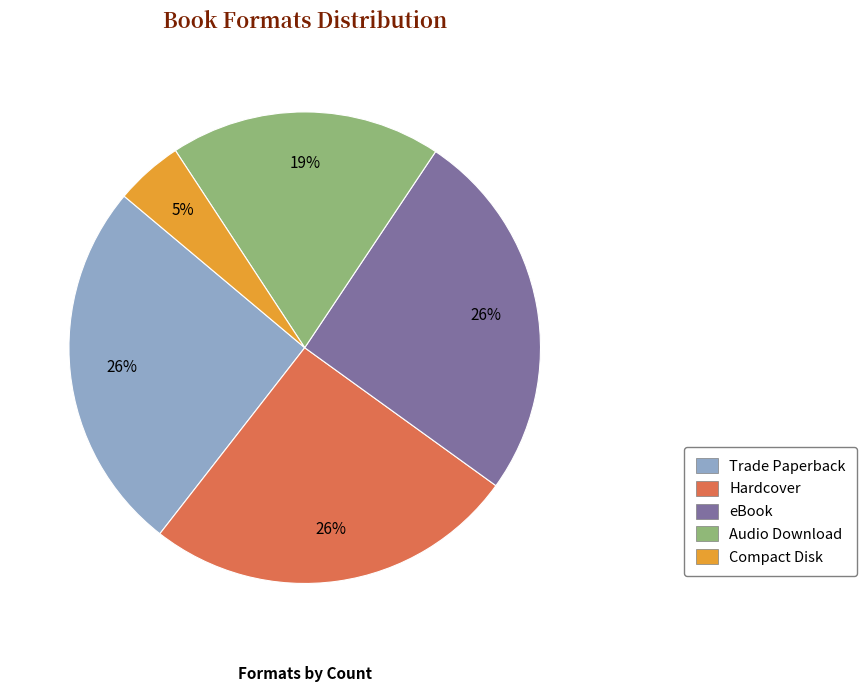

What percentage is the Compact Disk slice, to the nearest percent?

5%